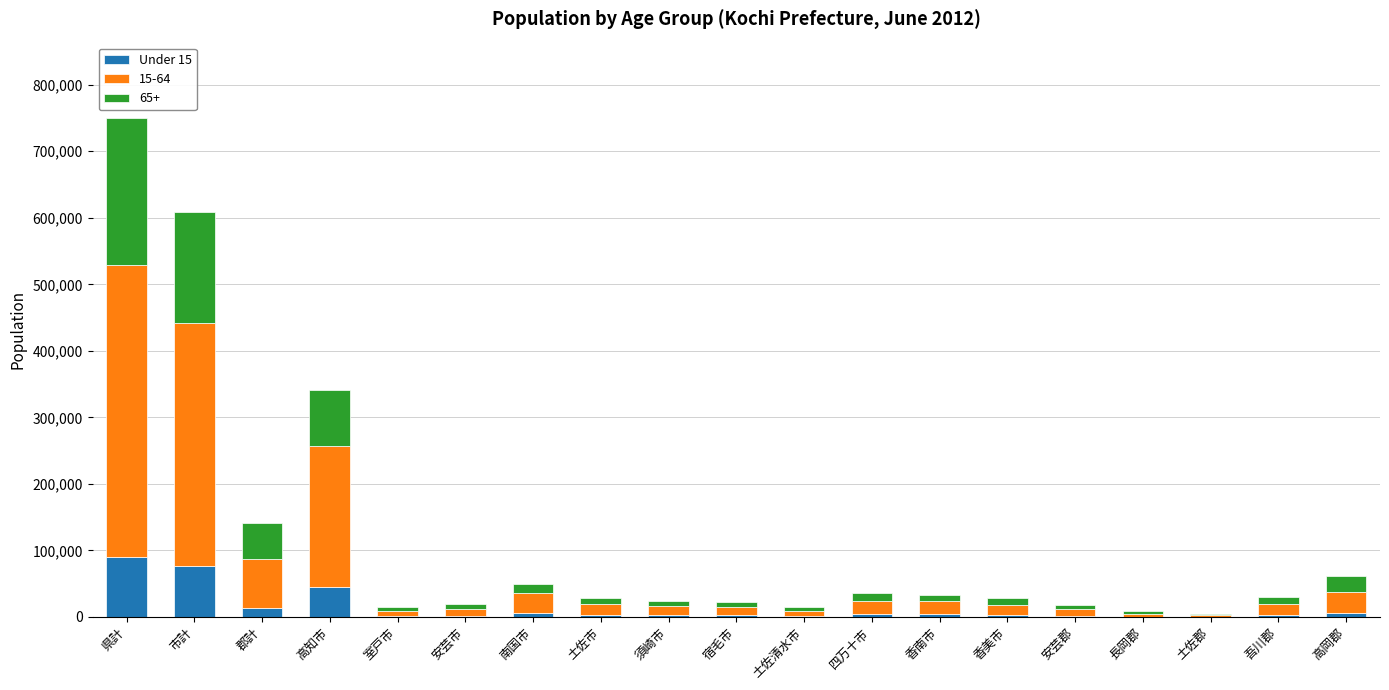

At which category is the sum across all series the highest?

県計